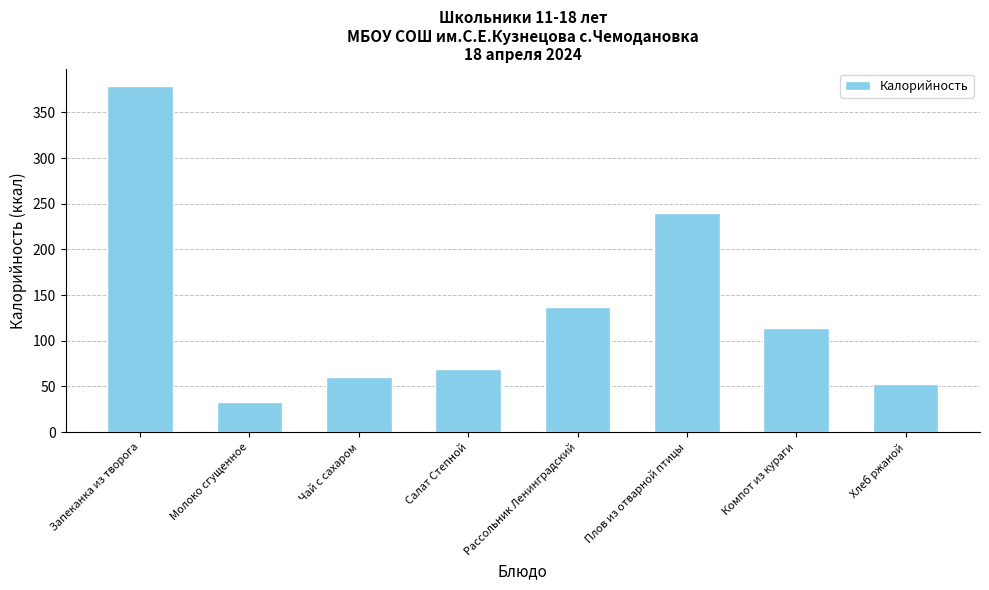

Where is the data nearest to the value 205?

Плов из отварной птицы